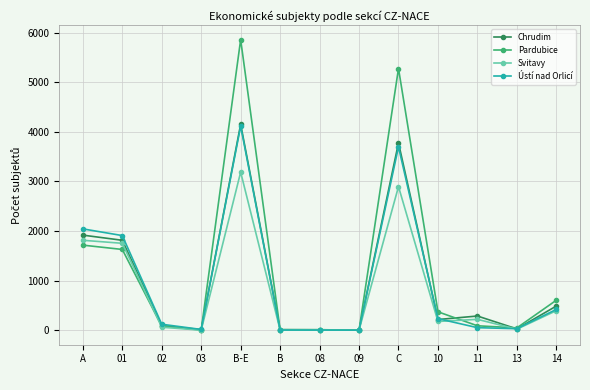

In Ústí nad Orlicí, how many points are higher than both neighbors (excluding endpoints)?

2